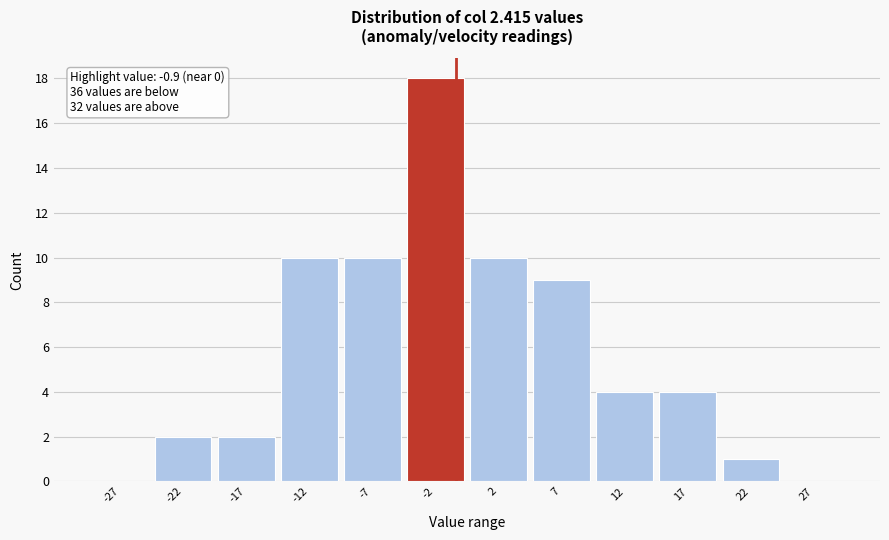

Which range on the x-axis has the tallest bar?

-5 to 0